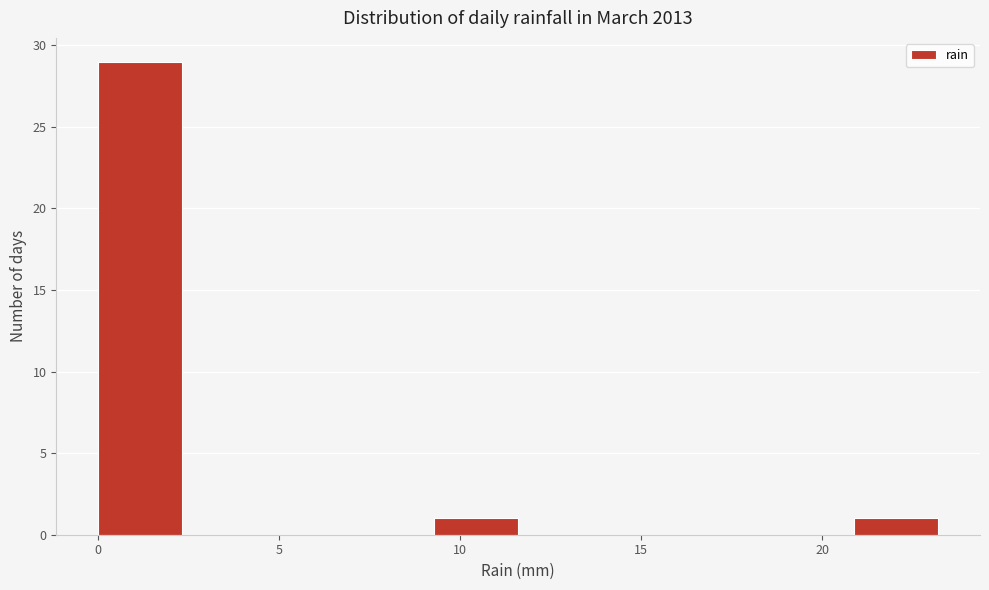

Reading left to right, list every bar in this chart as the range it spans on the x-axis followed by its height. Neither the bar edges nor the heights are printed on the chart, so give them approximately, as read against the axes.

0.0 to 2.5: 29
2.5 to 4.5: 0
4.5 to 7.0: 0
7.0 to 9.5: 0
9.5 to 11.5: 1
11.5 to 14.0: 0
14.0 to 16.0: 0
16.0 to 18.5: 0
18.5 to 21.0: 0
21.0 to 23.0: 1